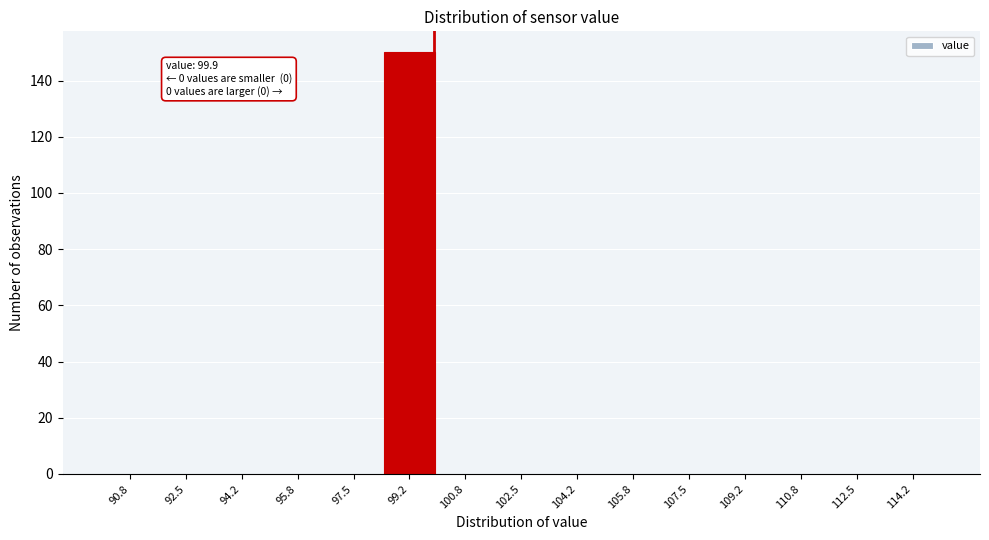

Which range on the x-axis has the tallest bar?

98.4 to 100.0